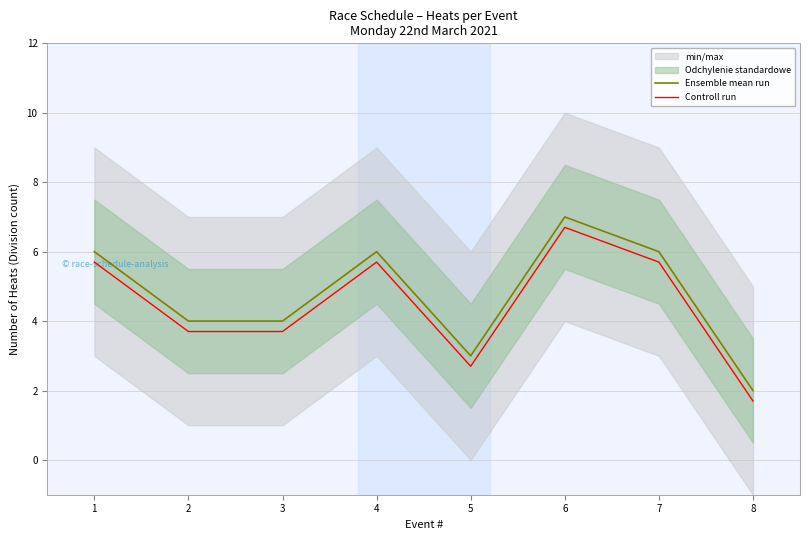

Where does the Controll run series first go above 5?

1